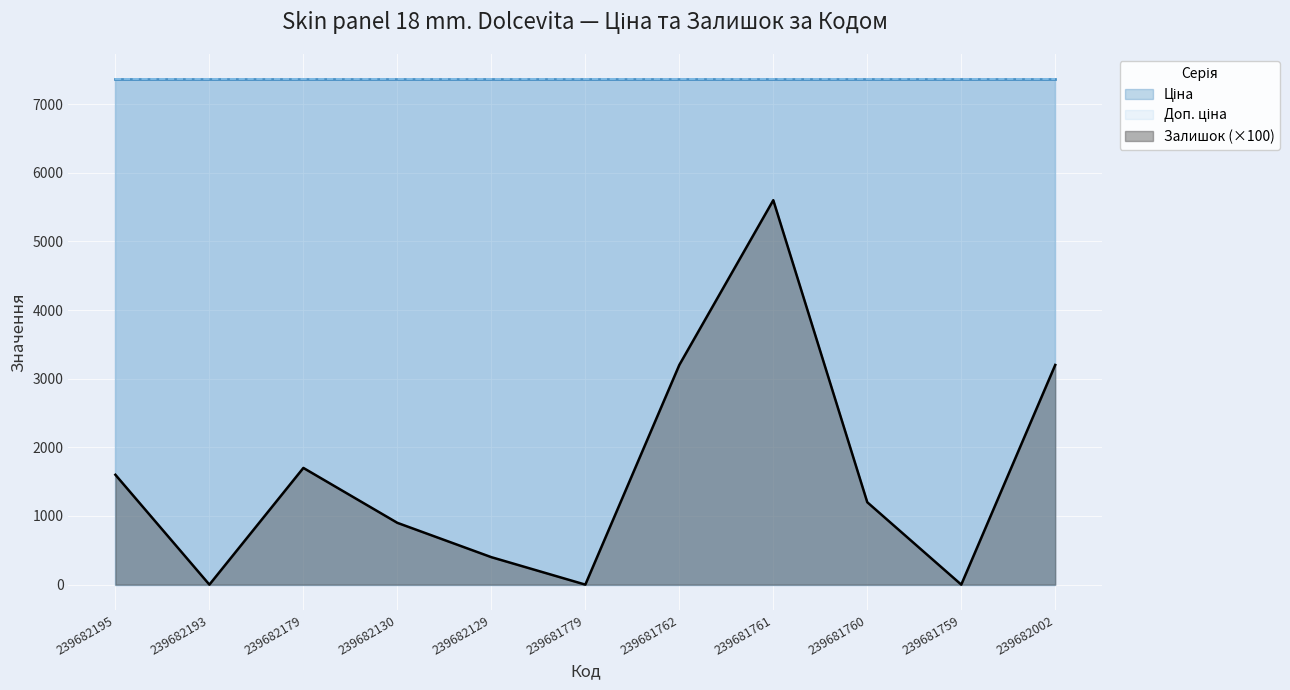

What is the difference between the maximum and minimum values in the Залишок series?

56.0